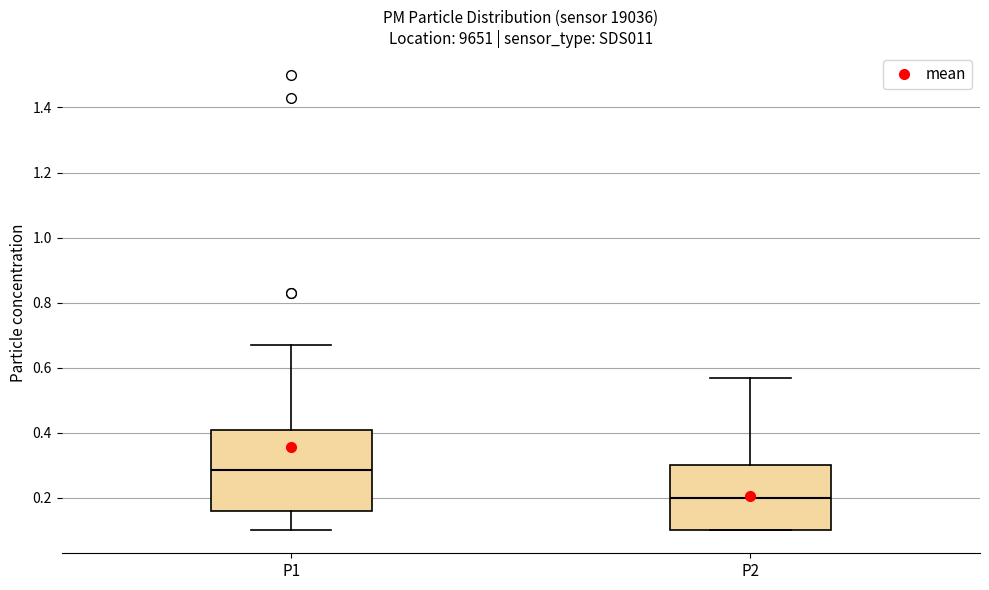

Where does the lower whisker of the box for P1 end on the y-axis? The values are not printed on the chart, so give them approximately, as read against the axis.

0.10